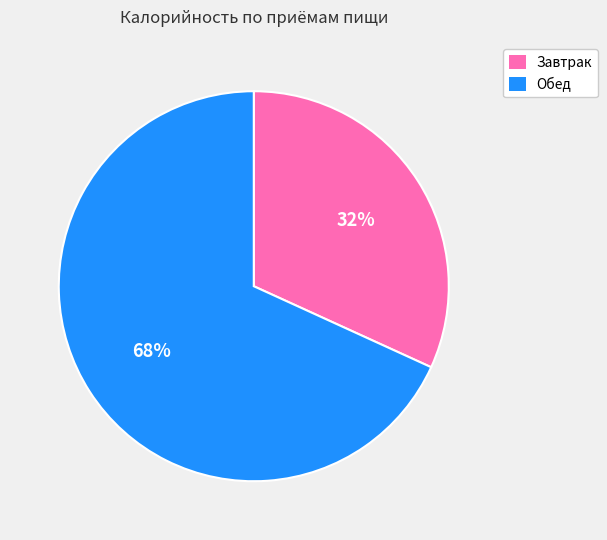

How many segments does this pie chart have?

2